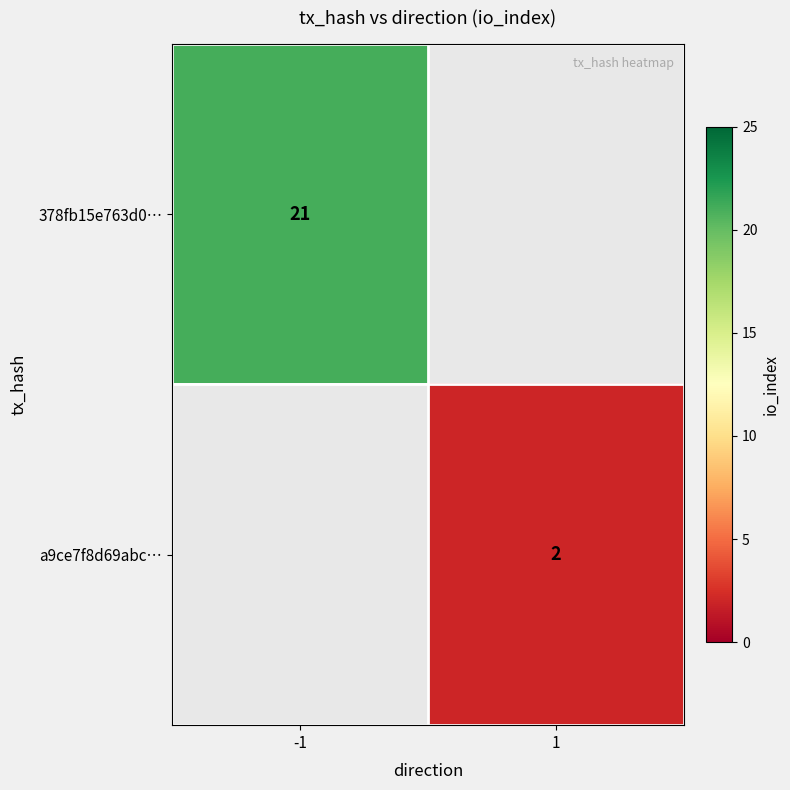

True or false: a9ce7f8d69abc… has a value of 2 at 1.

True